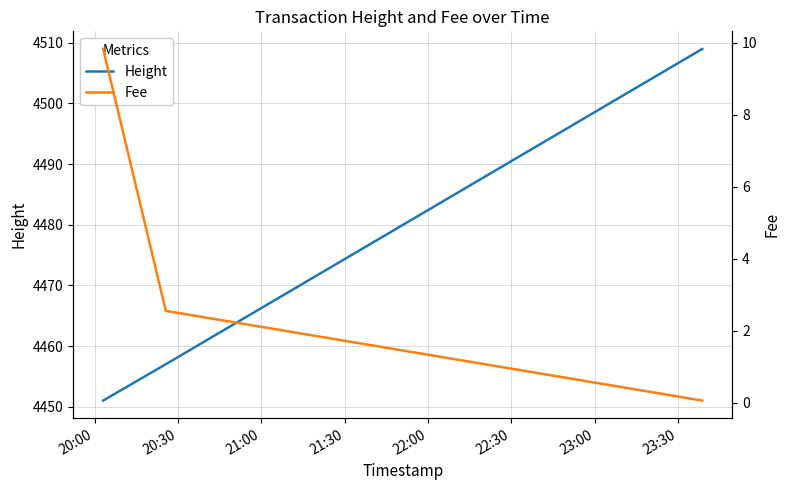

Reading left to right, extract all data points from this chart.

Height: 4451.0	4457.0	4509.0
Fee: 9.8	2.6	0.1